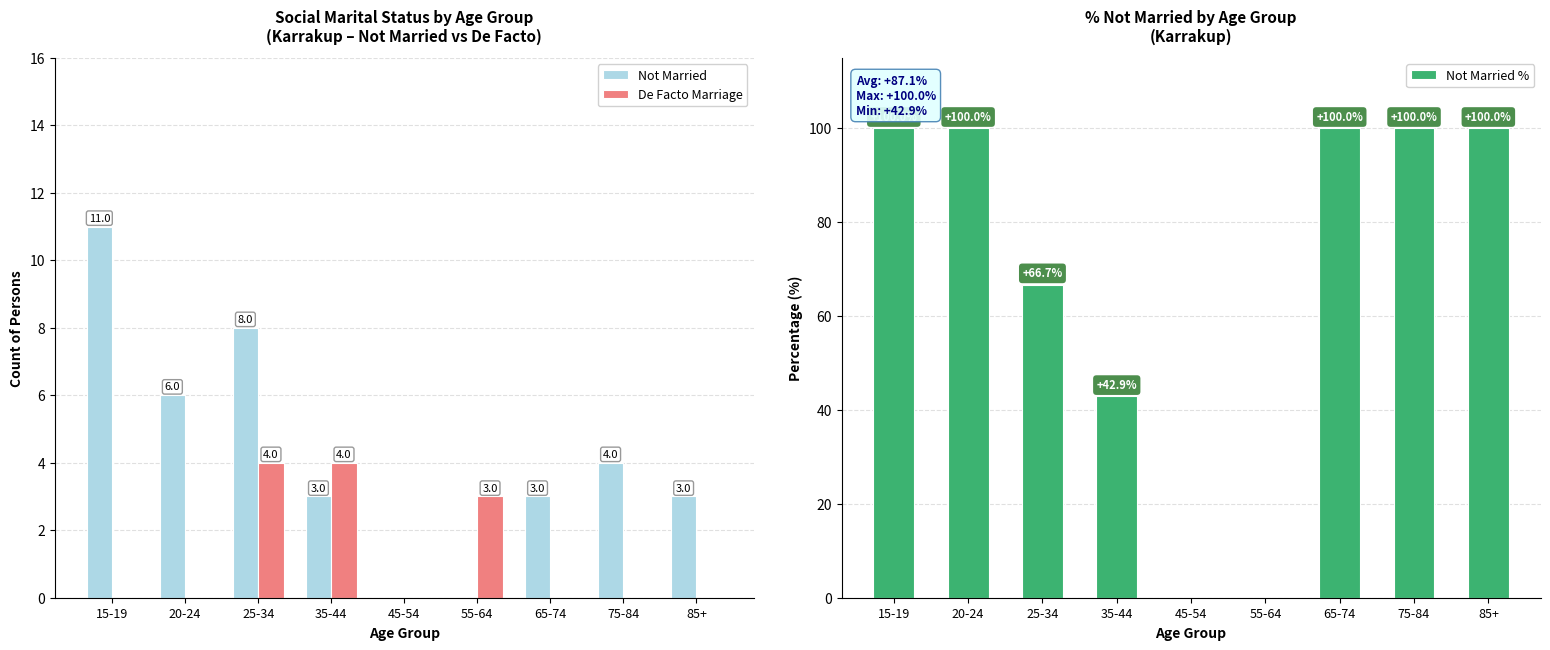

List the series in order of their peak value, highest first.

Not Married %, Not Married, De Facto Marriage